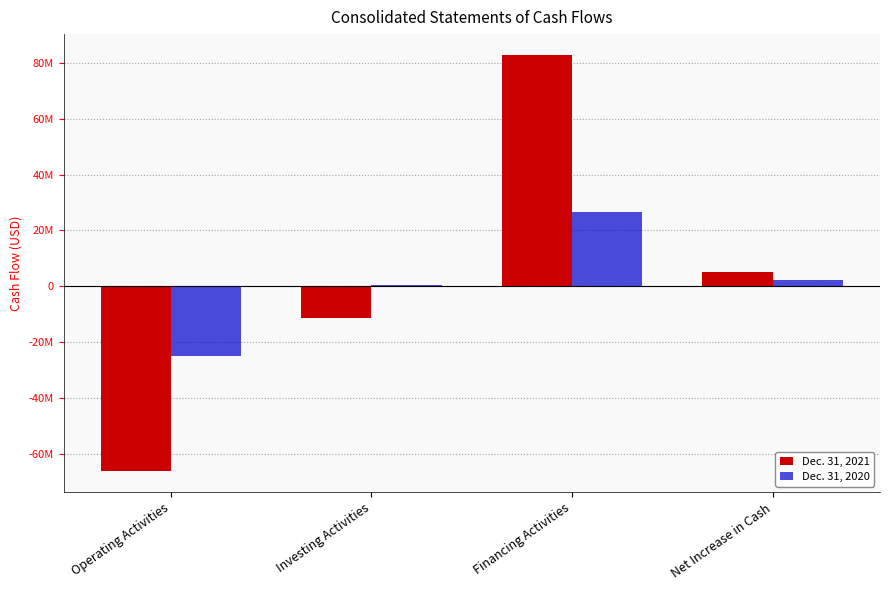

How many Dec. 31, 2021 values are between -11300828 and 82762679?

3